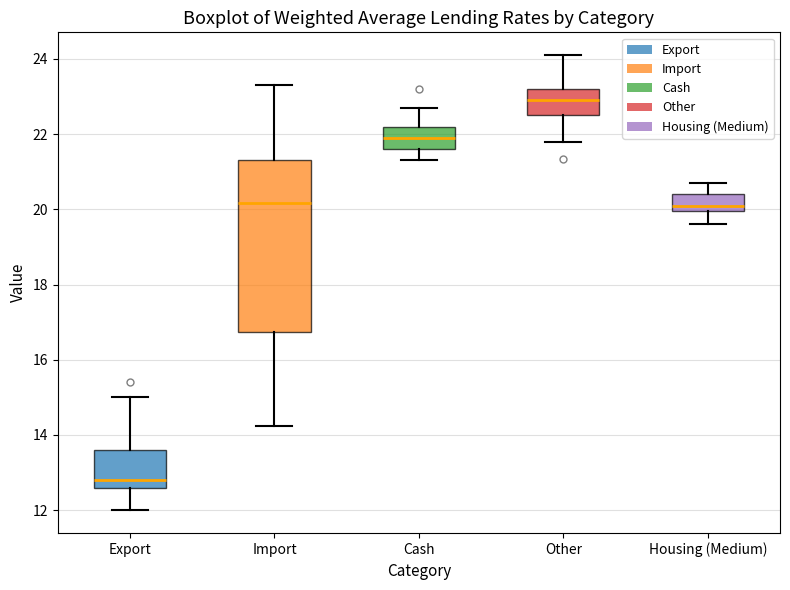

Which box has the lowest median line?

Export